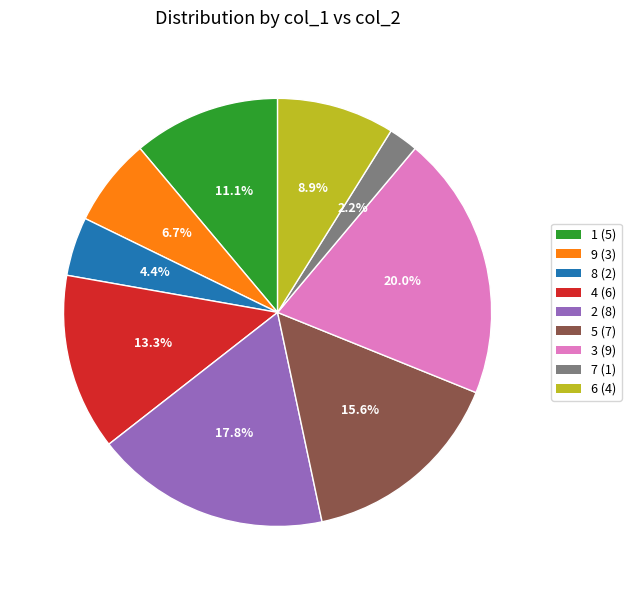

What percentage is the 8 slice, to the nearest percent?

4%